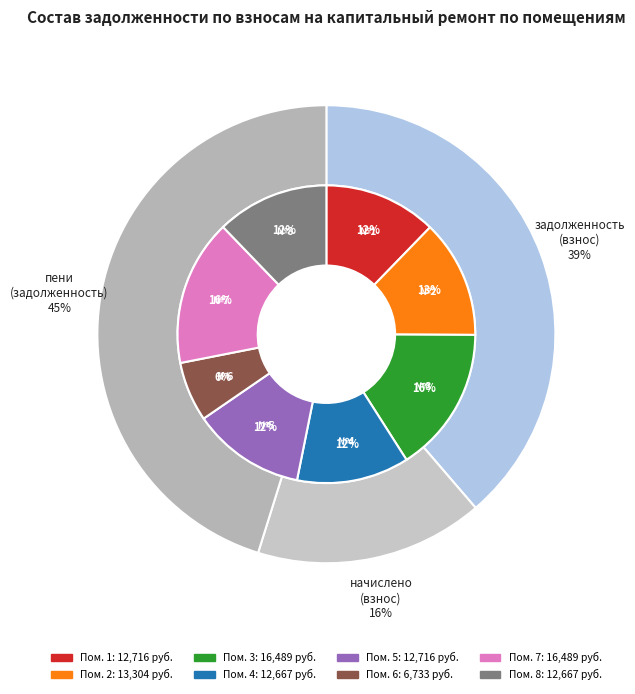

To the nearest percent, what percentage of the pie is 4?

12%